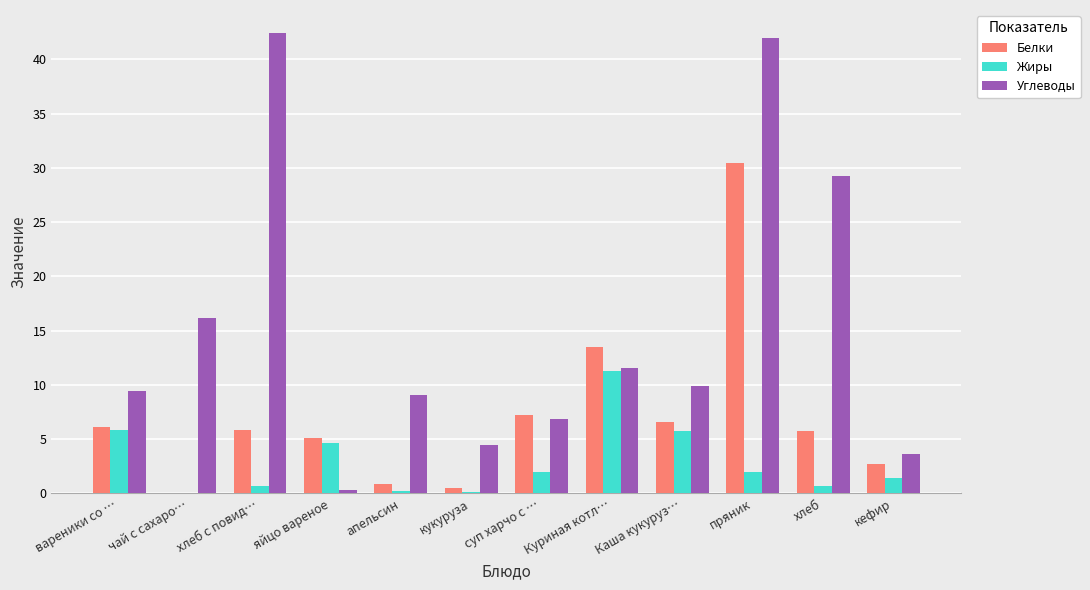

What is the sum of the Белки values at пряник and суп харчо с …?

37.7